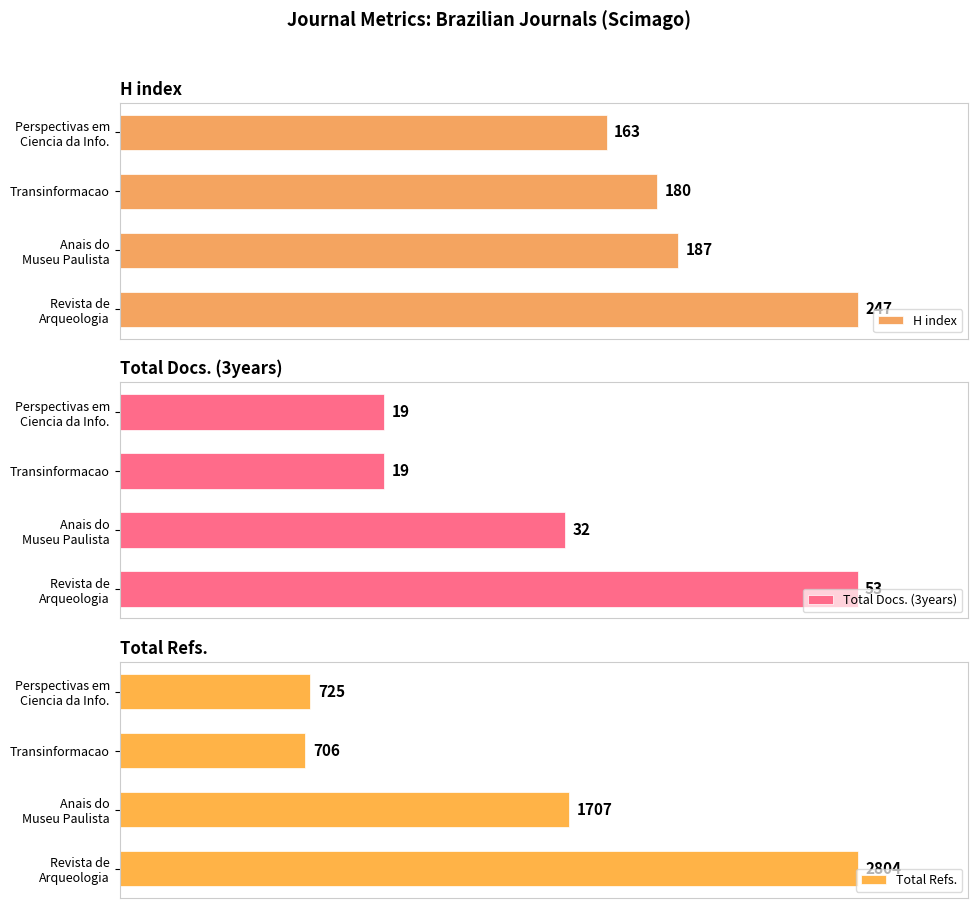

Reading left to right, transcribe all the data shown in this chart.

H index: 247	187	180	163
Total Docs. (3years): 53	32	19	19
Total Refs.: 2804	1707	706	725